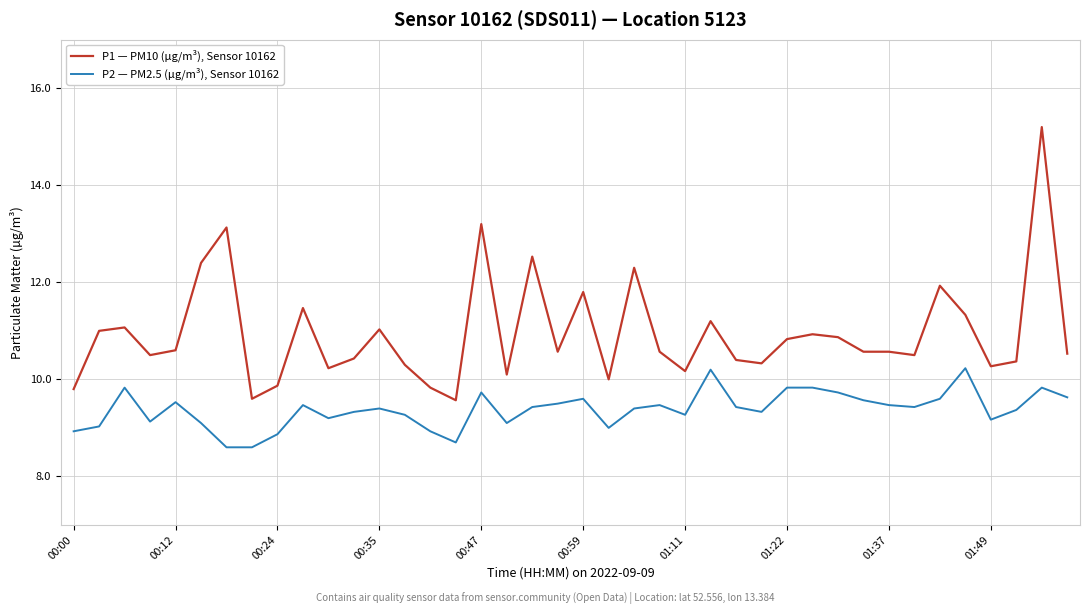

What is the smallest value displayed?

8.6